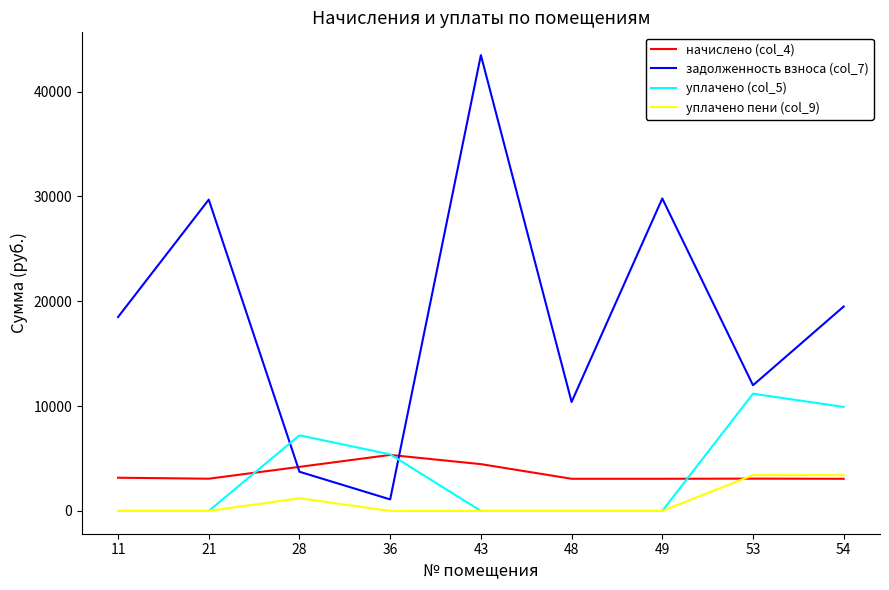

Read the начислено (col_4) value at 36.

5342.4